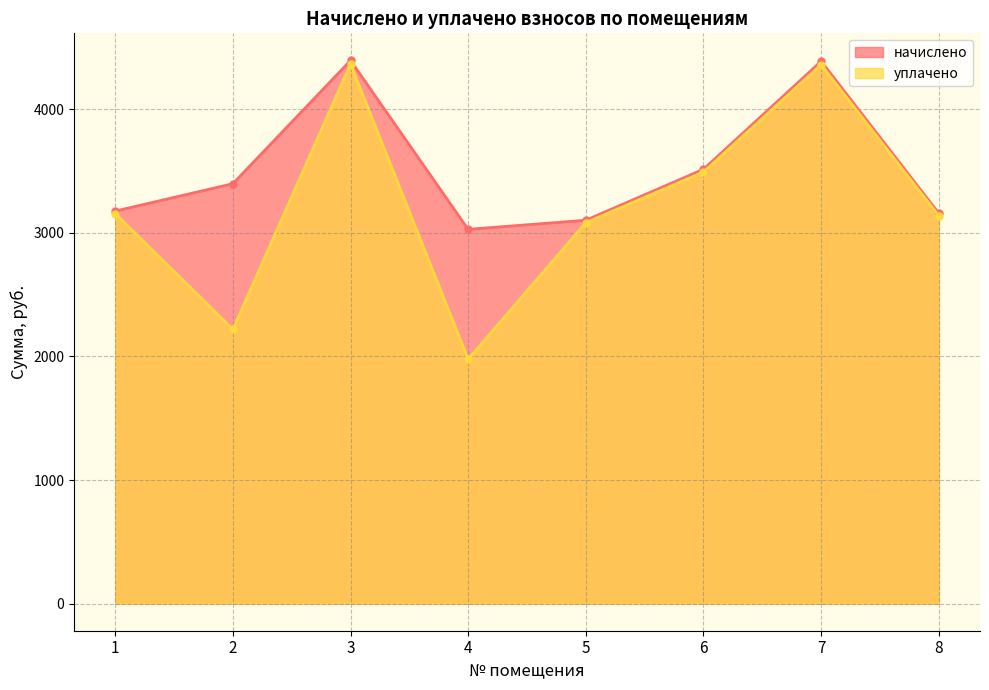

True or false: уплачено and начислено intersect in this chart.

False